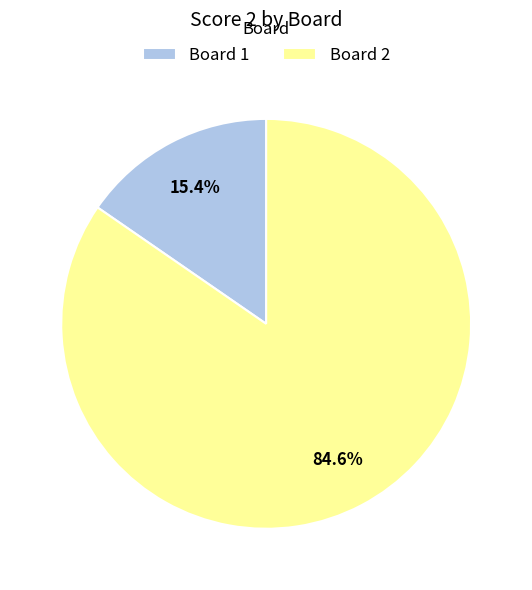

What percentage is NOT represented by Board 2?

15.4%